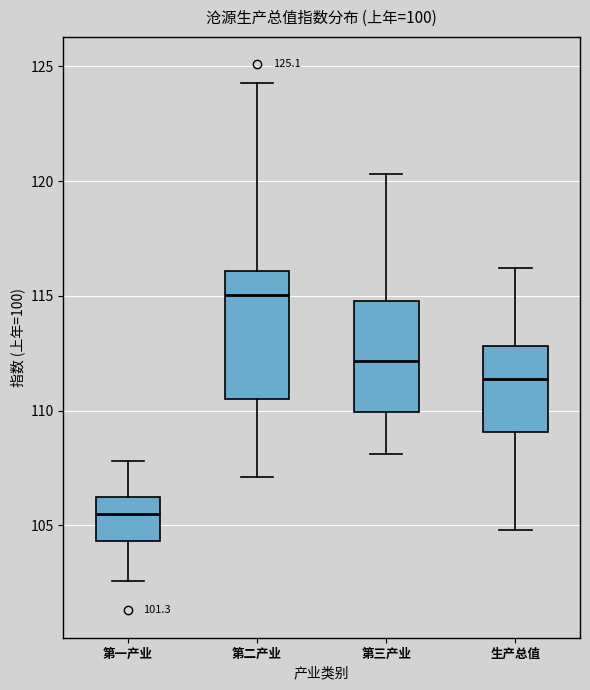

Which box is the tallest, from its lower edge to its upper edge?

第二产业